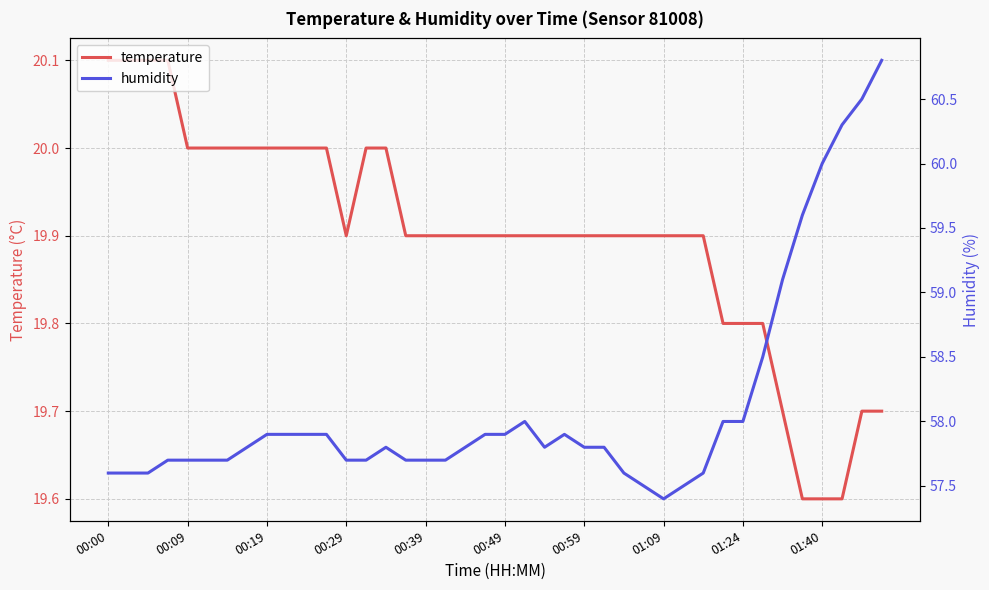

True or false: humidity and temperature cross at least once.

False